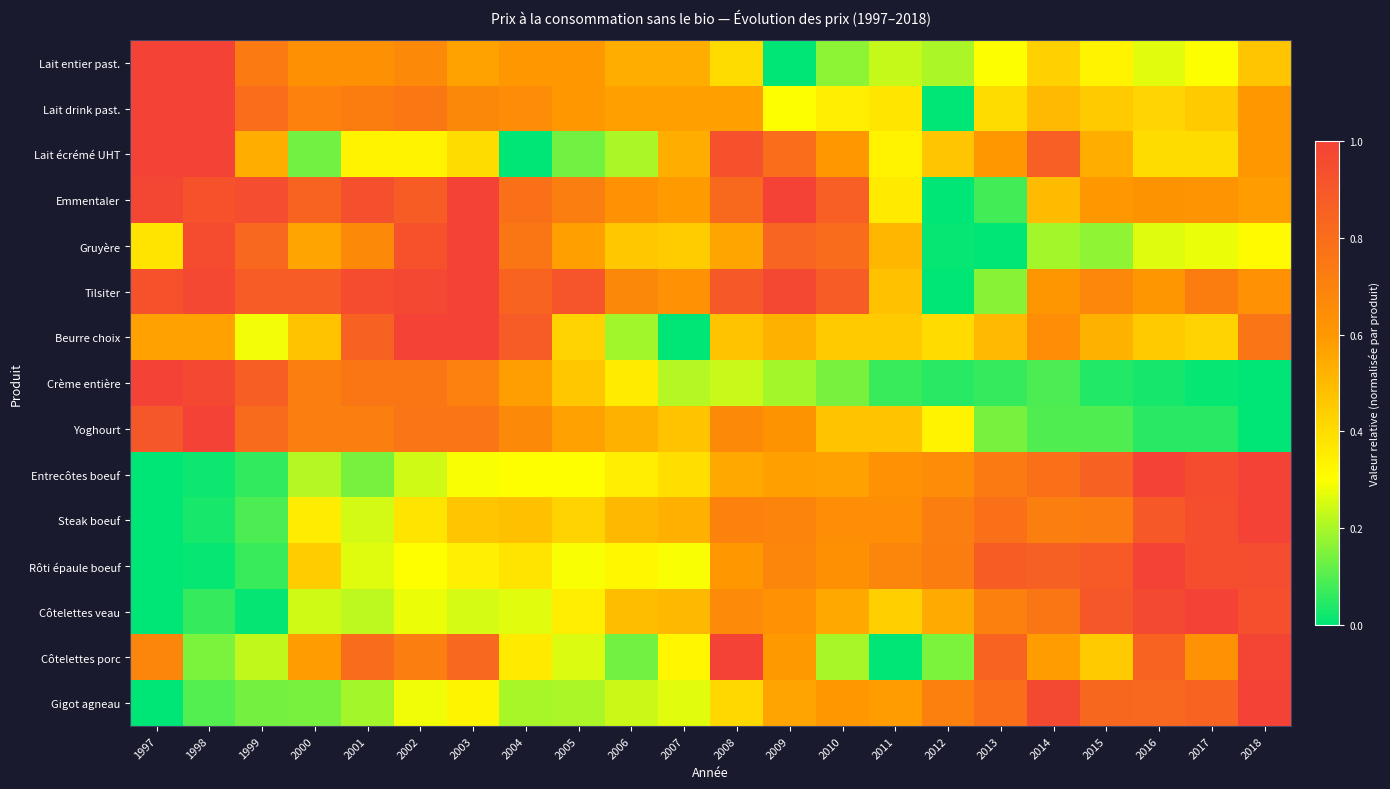

At how many categories does at least one series exceed 0?

22